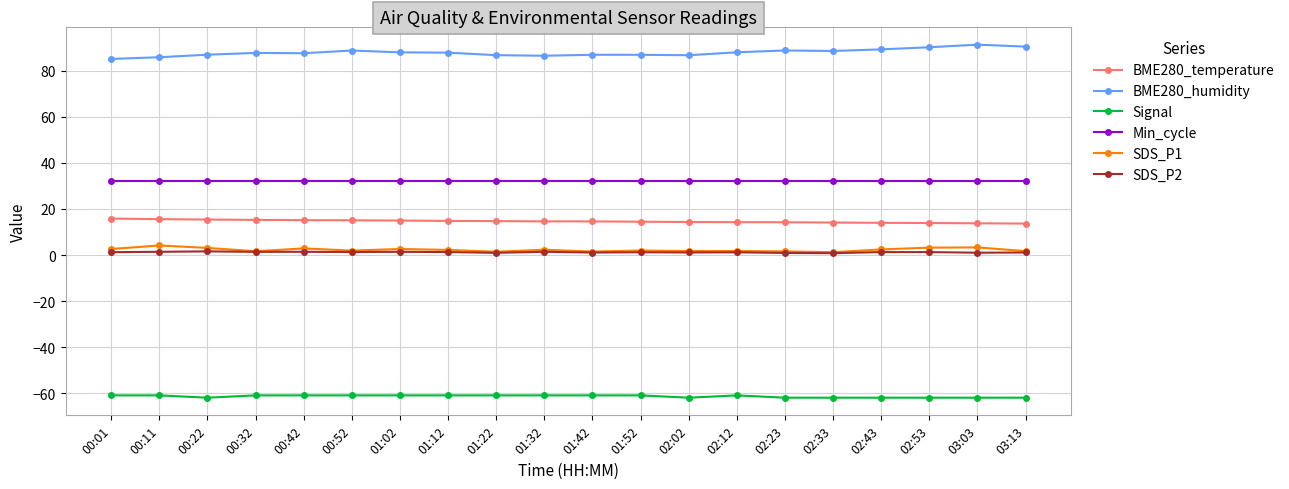

Does the chart display data point markers on the line(s)?

Yes